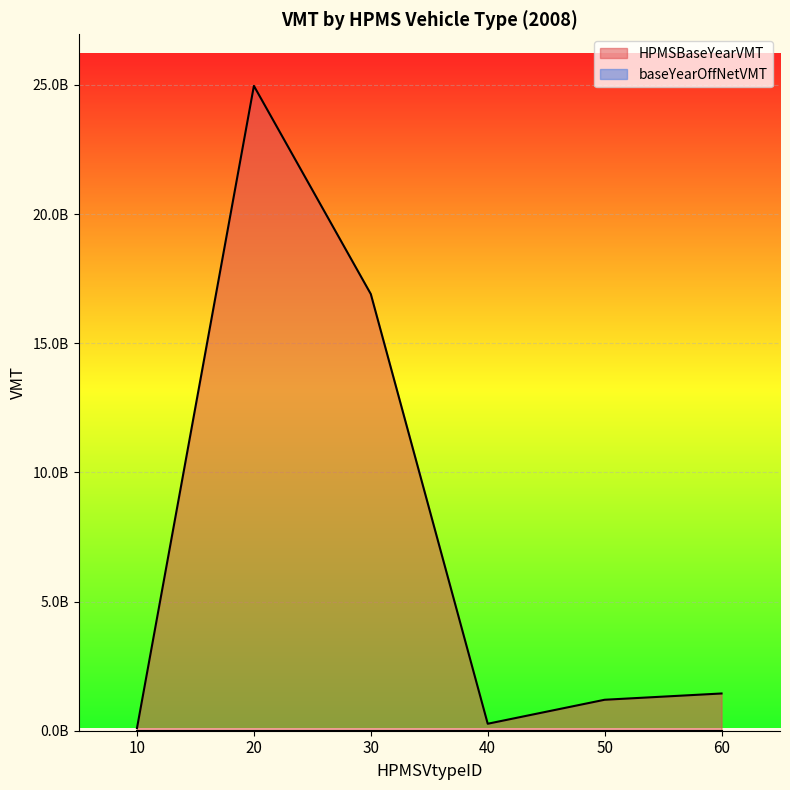

Reading left to right, extract all data points from this chart.

100838332.4	24962627984.4	16903826822.7	270003514.9	1198697478.2	1441642047.1